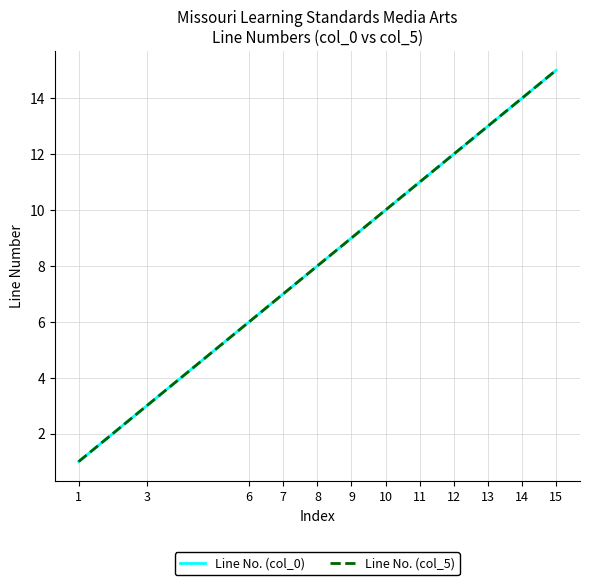

What is the minimum value shown in the chart?

1